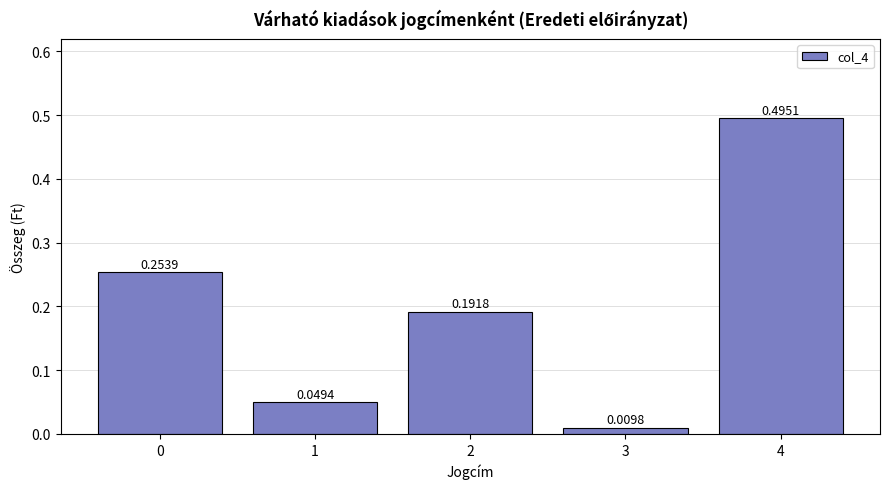

What is the difference between the maximum and second lowest values?

0.4